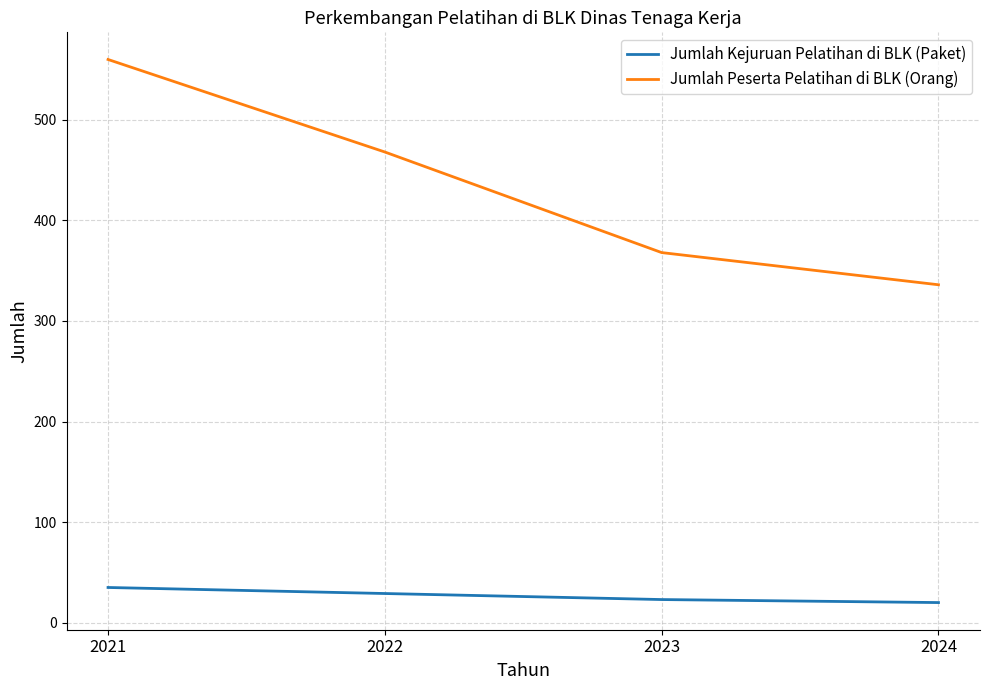

Reading left to right, what are all the values shown in this chart?

Jumlah Kejuruan Pelatihan di BLK (Paket): 2021=35	2022=29	2023=23	2024=20
Jumlah Peserta Pelatihan di BLK (Orang): 2021=560	2022=468	2023=368	2024=336